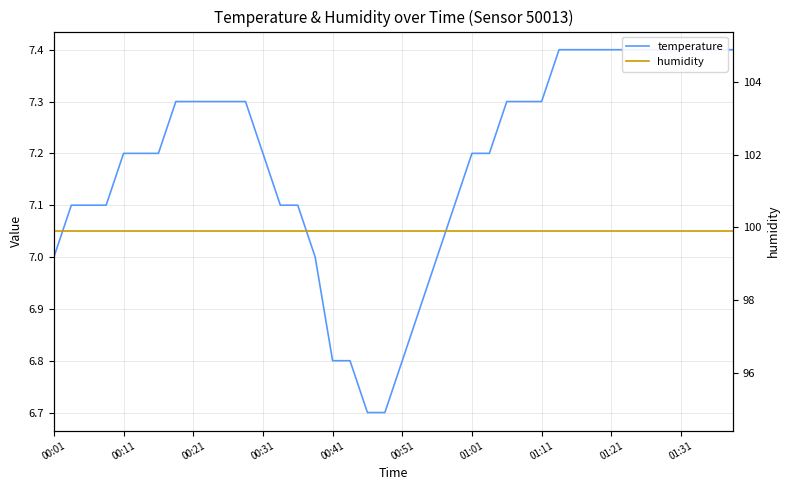

What is the value of the temperature point at the 24th from the left?

7.1